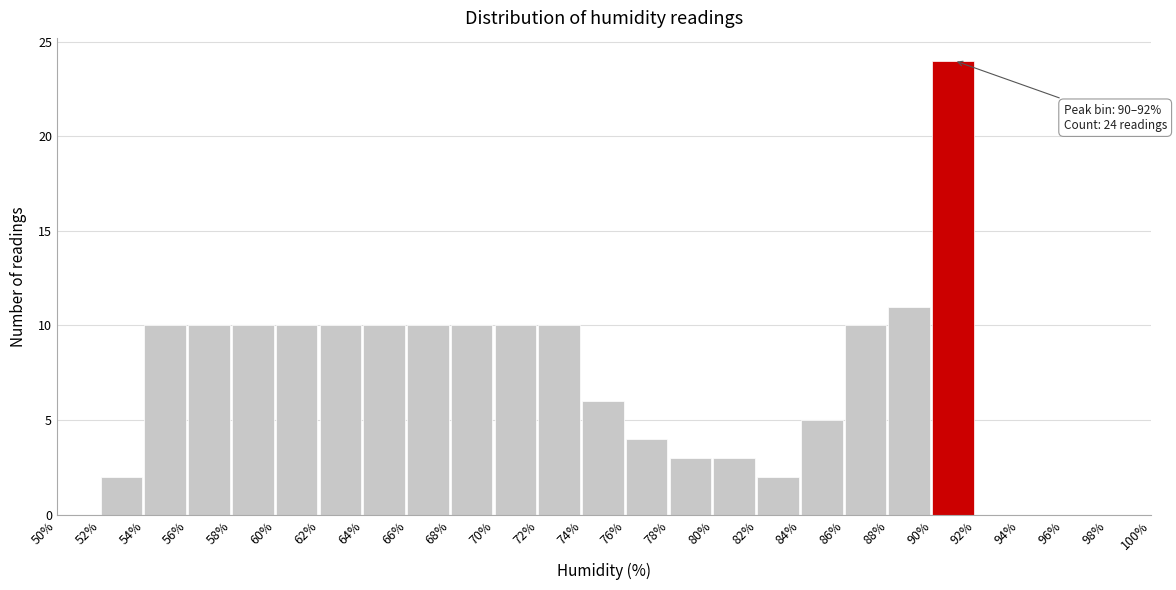

Which range on the x-axis has the tallest bar?

90% to 92%